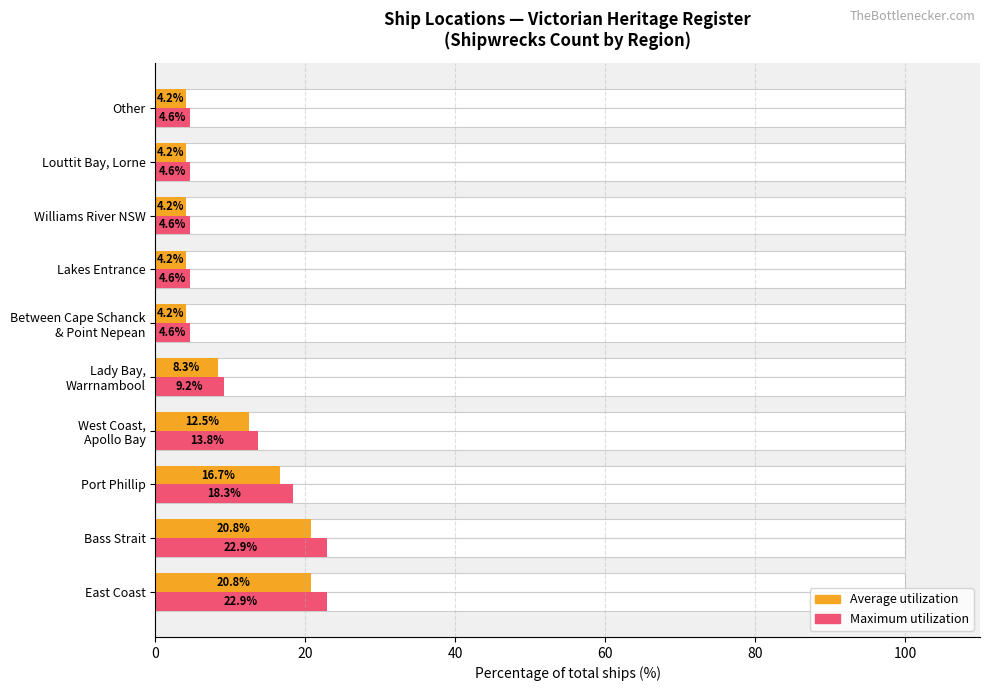

Is it true that Maximum utilization equals 36.8 at East Coast?

False